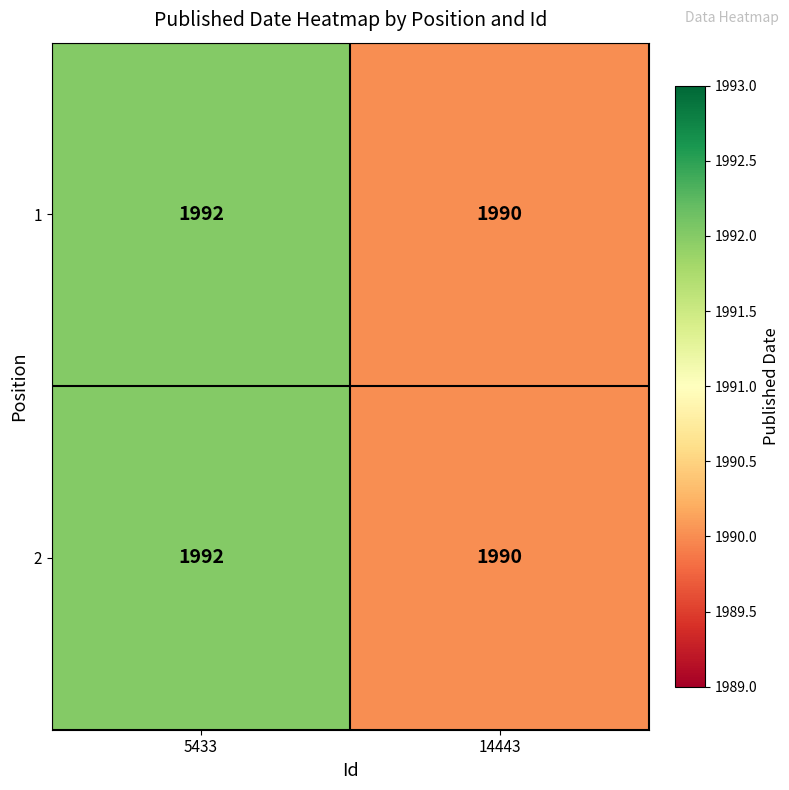

What is the sum of the 1 values at 5433 and 14443?

3982